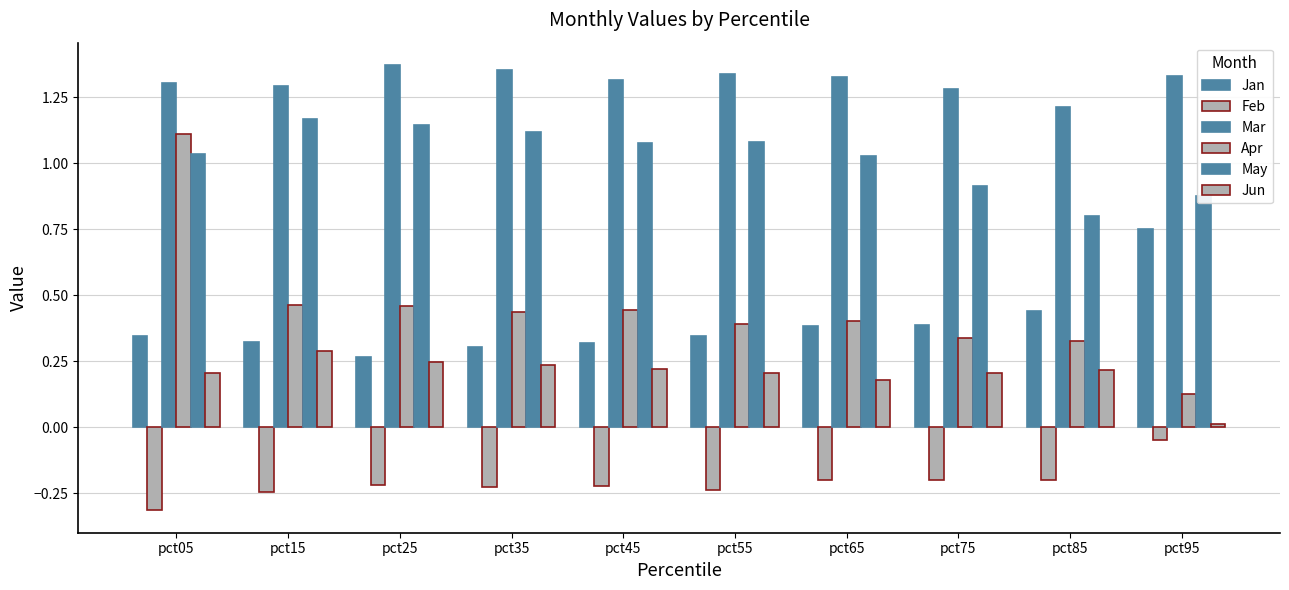

How many Mar values are between 1 and 2?

10